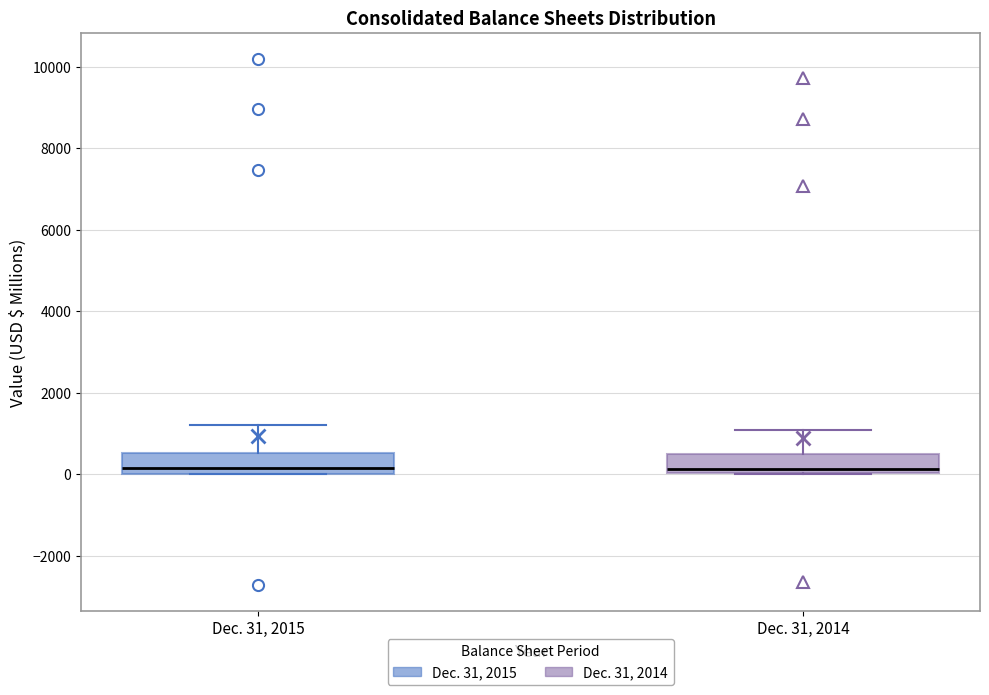

Reading left to right, read every box against the y-axis: the position of its median line, the range the box covers, and the ends of its whiskers. The values are not printed on the chart, so give them approximately, as read against the axis.

Dec. 31, 2015: median 200, box 0 to 600, whiskers 0 to 1200
Dec. 31, 2014: median 200, box 0 to 400, whiskers 0 to 1000